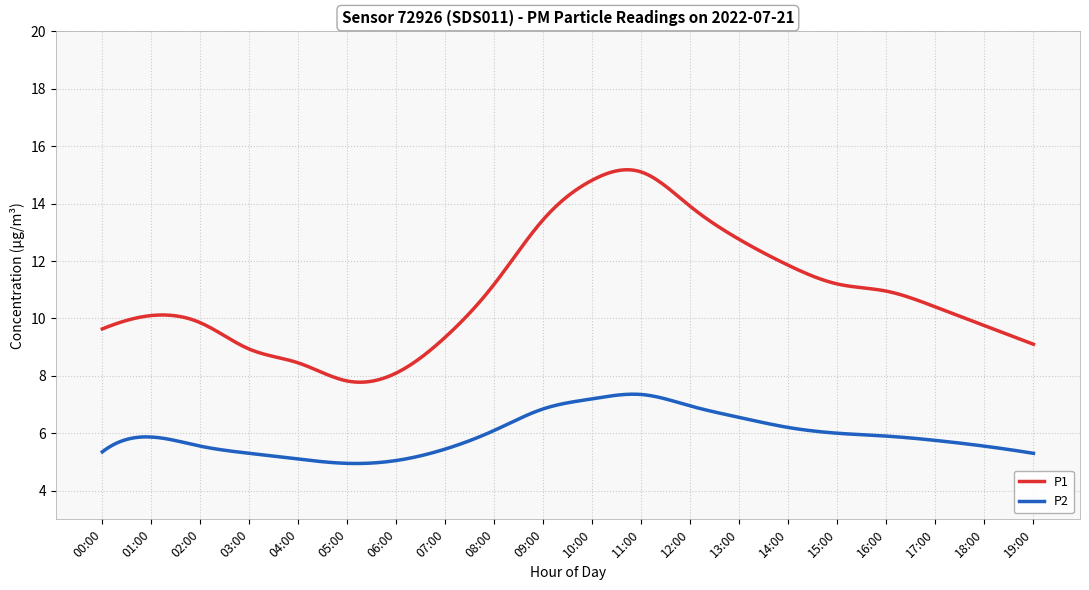

What is the minimum value shown in the chart?

4.9